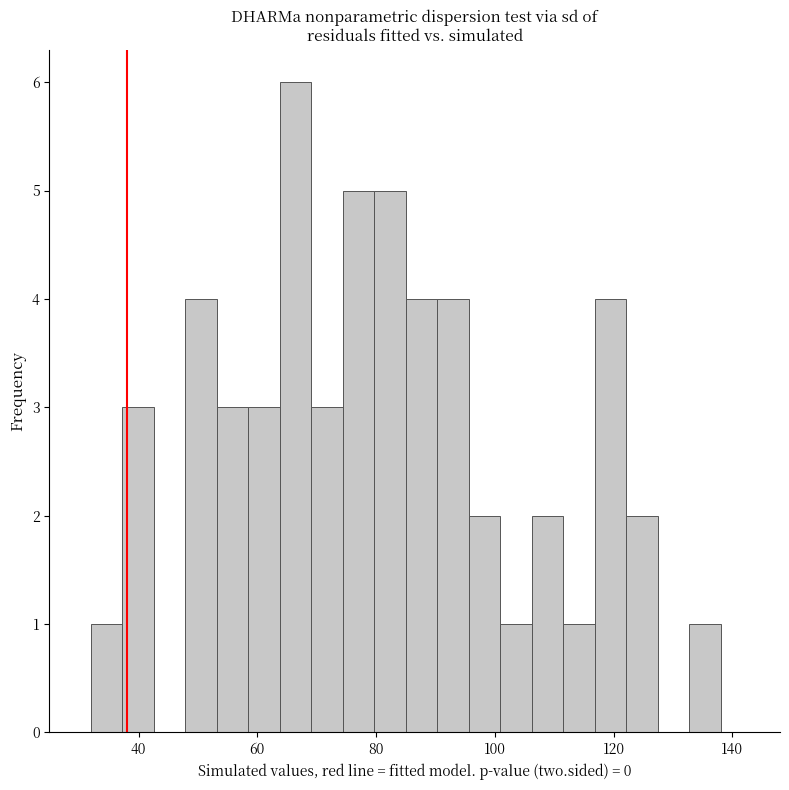

Around what value on the x-axis is the tallest bar? Give the approximate position of its centre, as read against the axis.

66